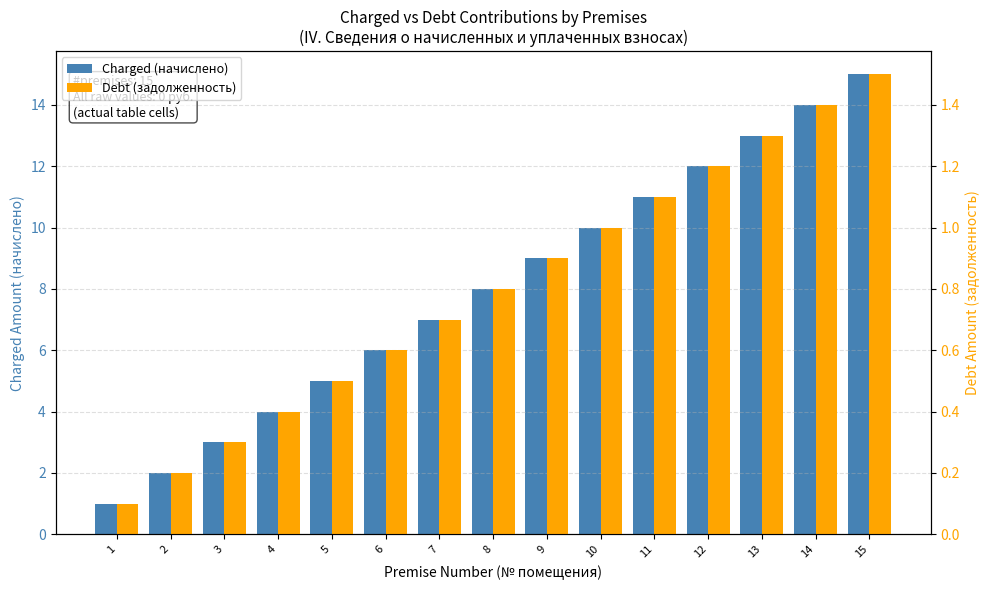

Which has a higher value, 5 or 14?

14